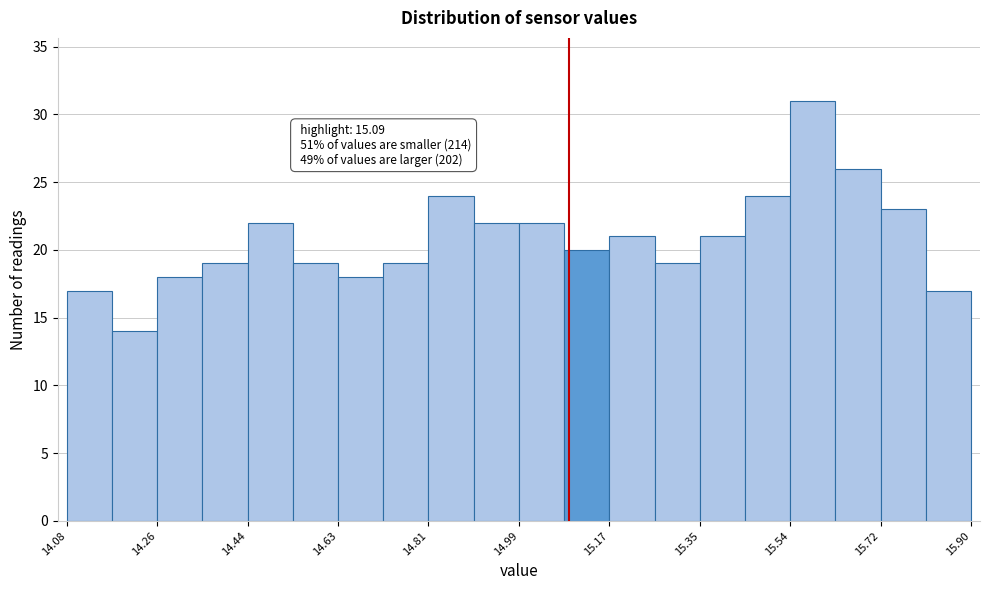

Which range on the x-axis has the tallest bar?

15.54 to 15.62